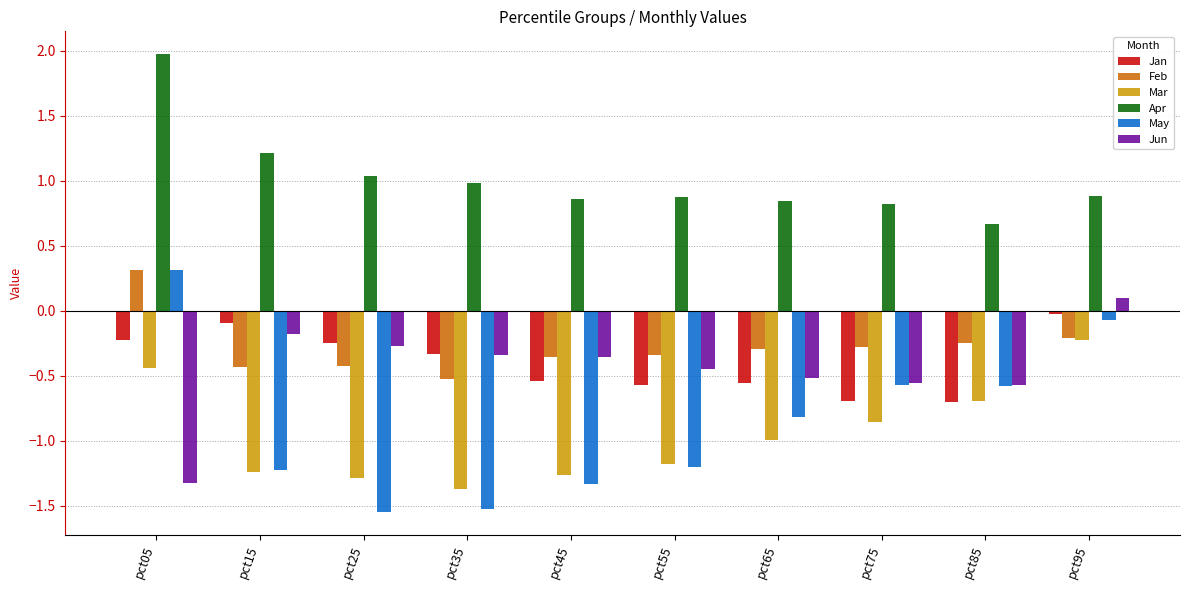

What is the sum of all Apr values?

10.1